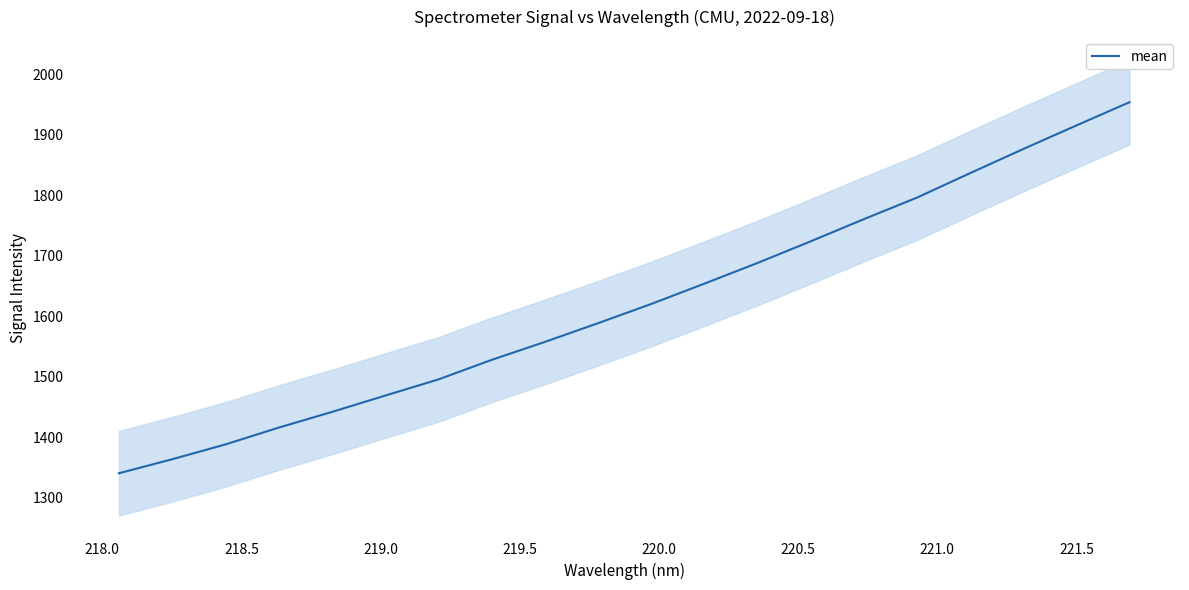

What is the highest value of the mean series?

1953.9